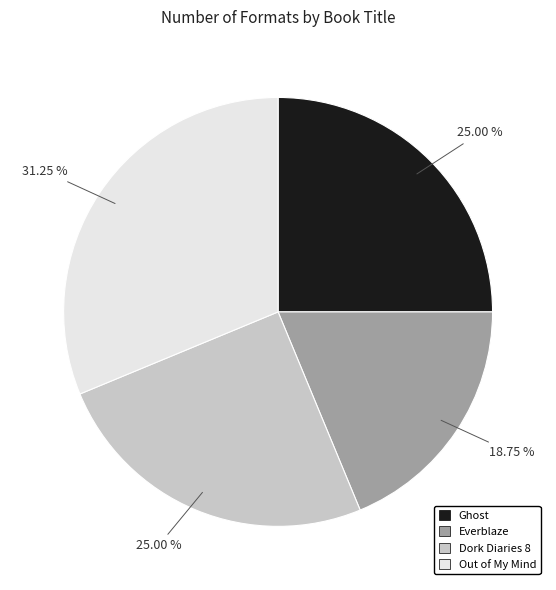

To the nearest percent, what is the average slice percentage?

25%